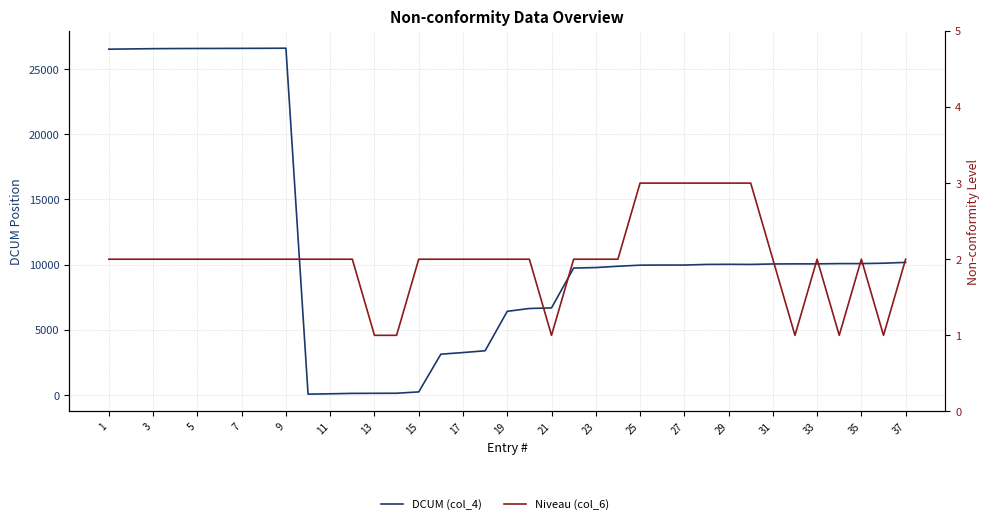

Does the chart display data point markers on the line(s)?

No